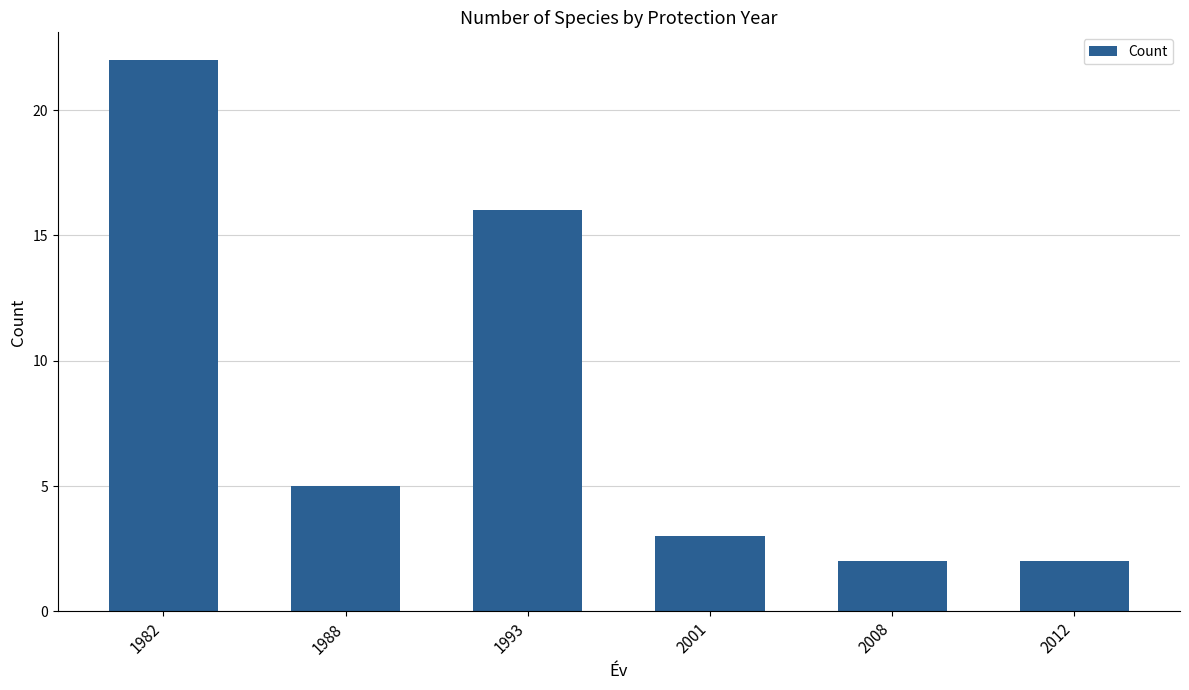

What is the value of the 1st bar from the left?

22